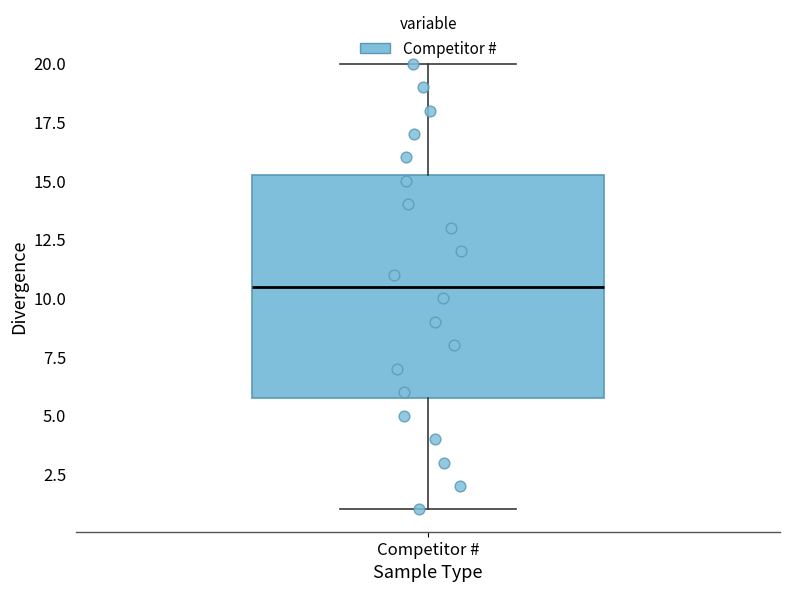

Read this box plot against the y-axis: the position of the median line, the range covered by the box, and the ends of both whiskers. The values are not printed on the chart, so give them approximately, as read against the axis.

median 10.5, box 6.0 to 15.5, whiskers 1.0 to 20.0